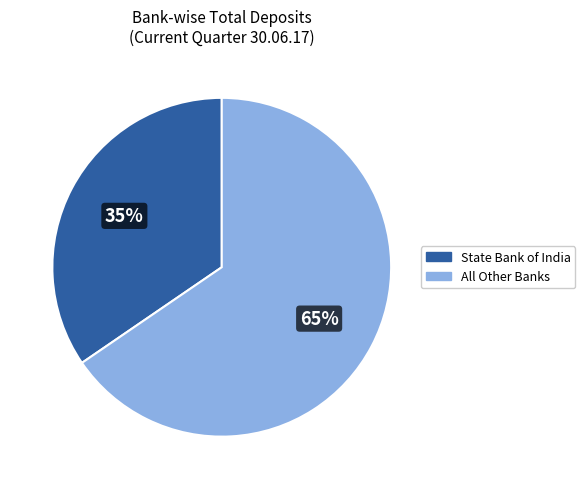

Is there any slice that represents more than half of the pie?

Yes